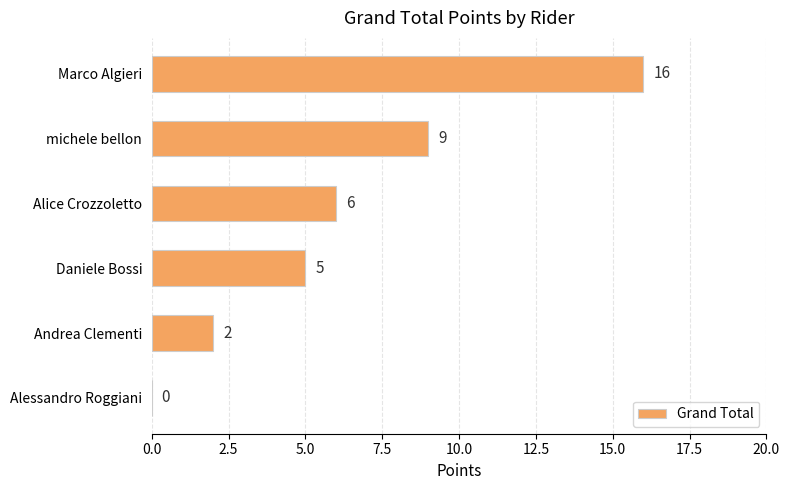

Reading top to bottom, list all the values displayed in this chart.

Marco Algieri=16	michele bellon=9	Alice Crozzoletto=6	Daniele Bossi=5	Andrea Clementi=2	Alessandro Roggiani=0